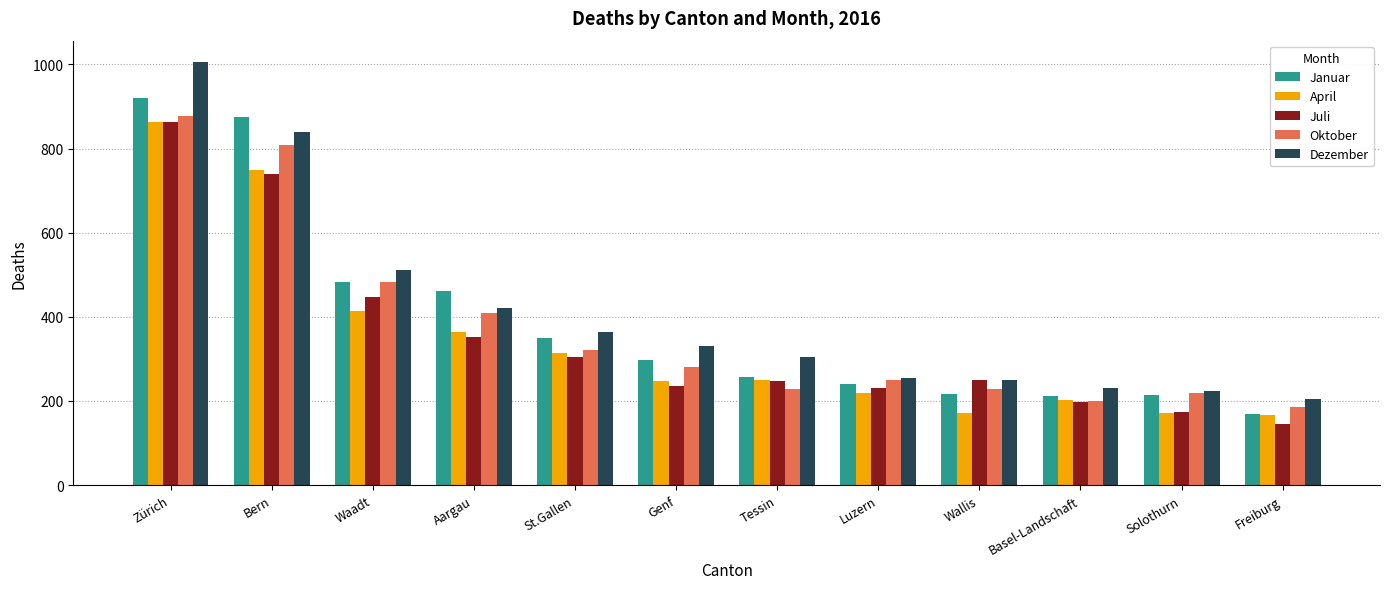

The Dezember series shows 204 at Freiburg. True or false?

True